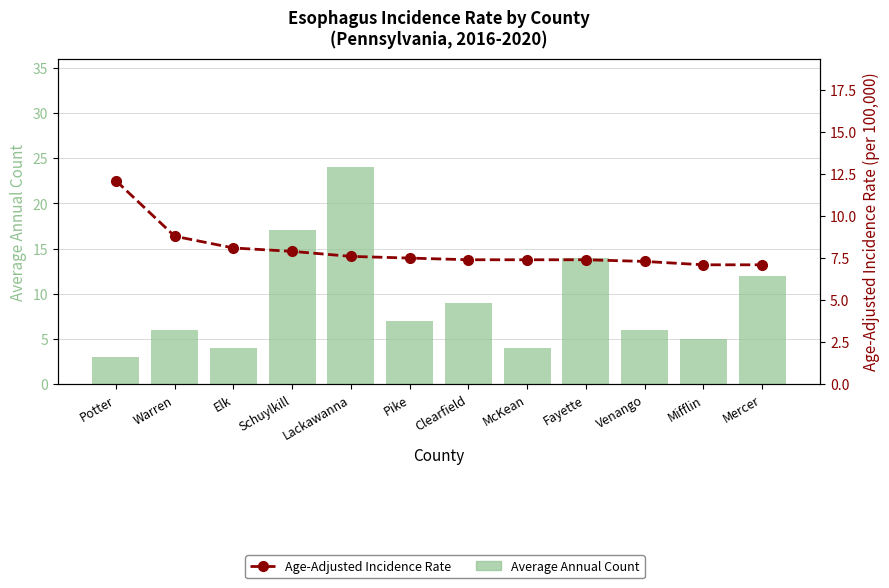

At how many categories does at least one series exceed 22?

1